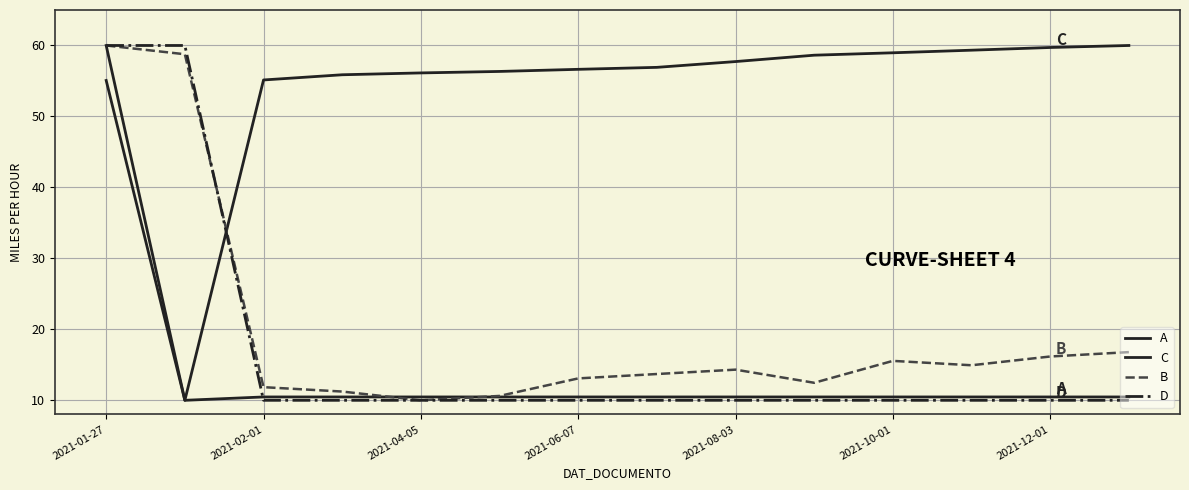

How many lines are shown in the chart?

4